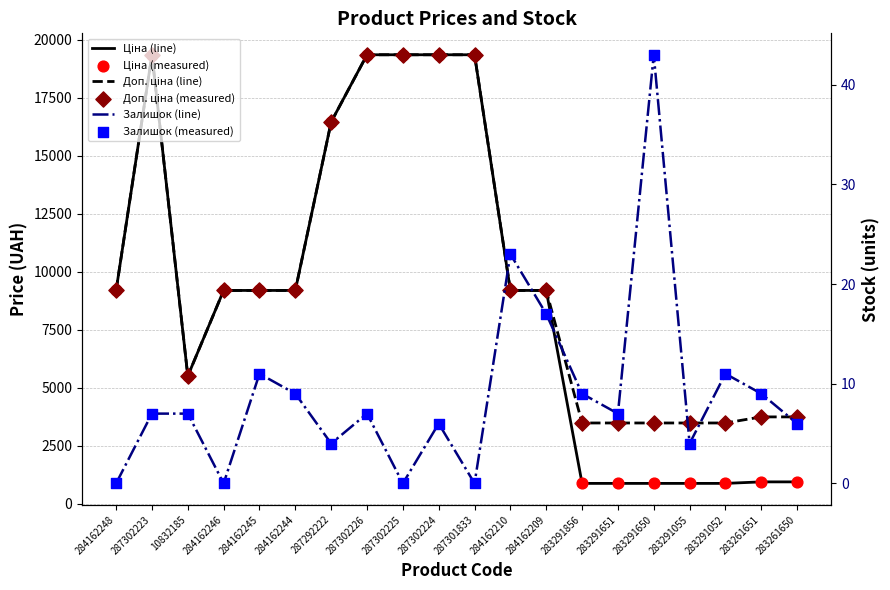

At which category is the sum across all series the highest?

287302223